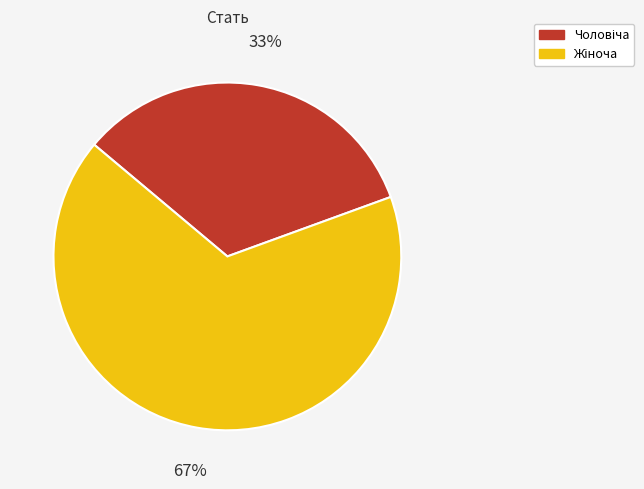

Is there any slice that represents more than half of the pie?

Yes